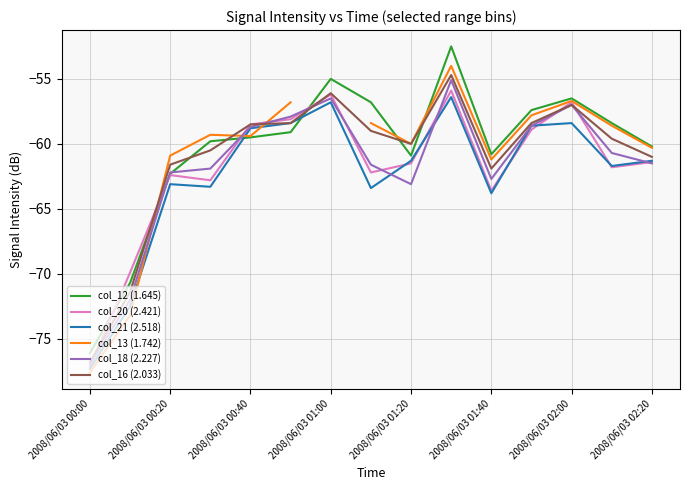

At which label is col_20 (2.421) closest to -66?

2008/06/03 01:40